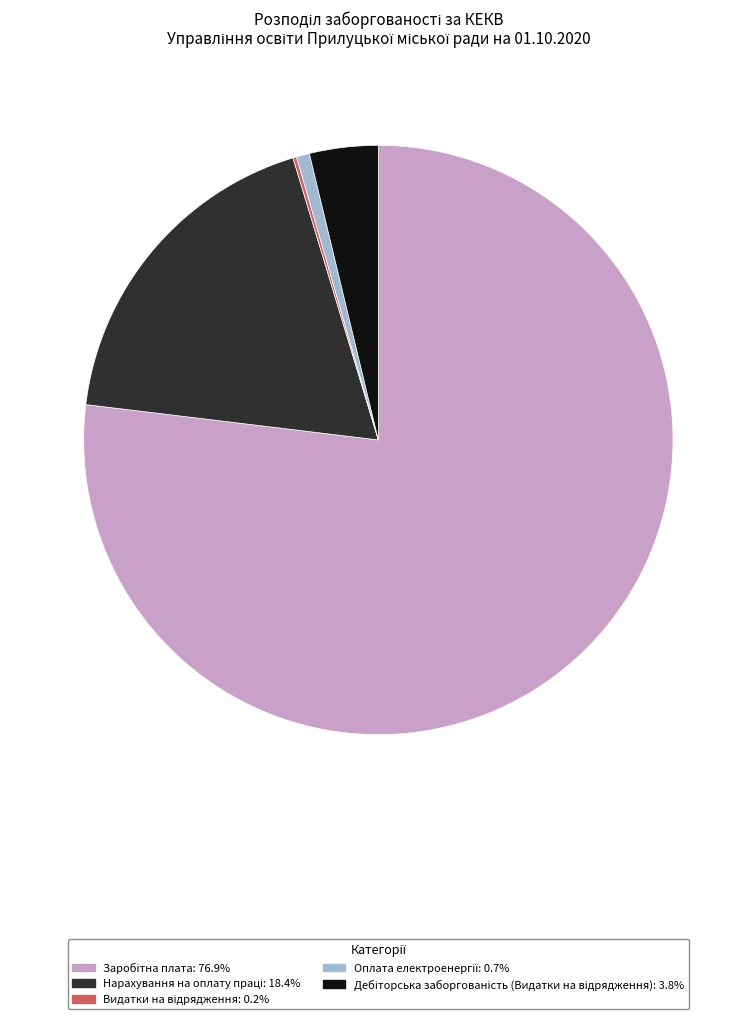

Is there a majority slice in this chart?

Yes